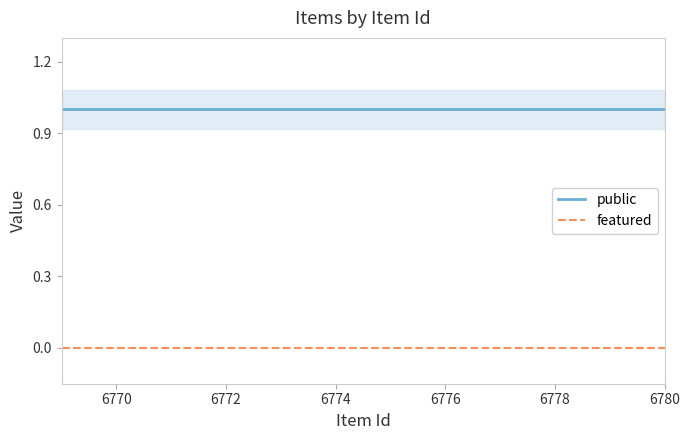

True or false: featured and public intersect in this chart.

False